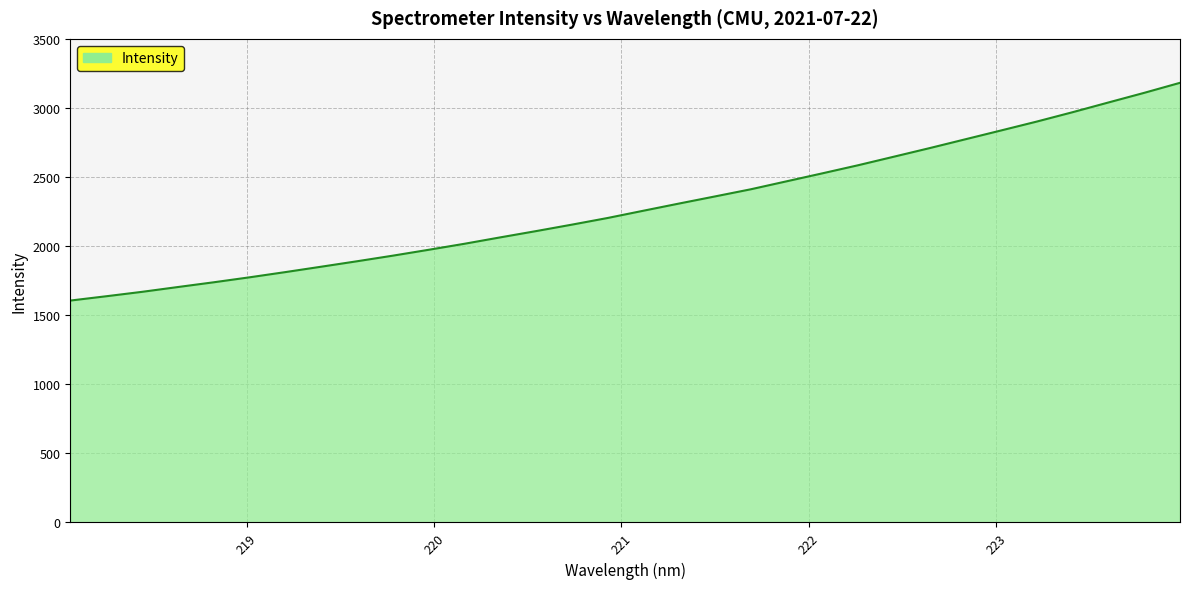

What is the greatest value displayed?

3182.6